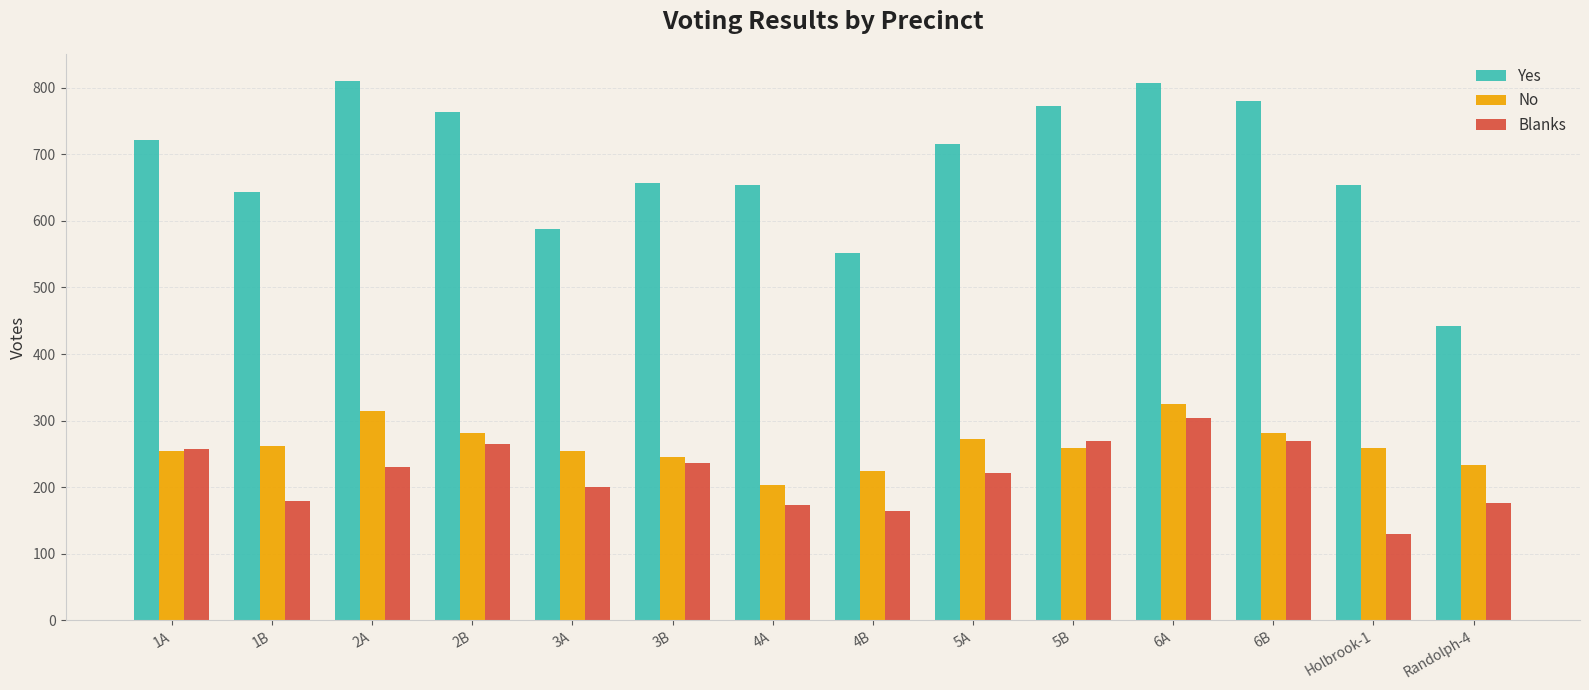

True or false: Yes has a value of 643 at 1B.

True